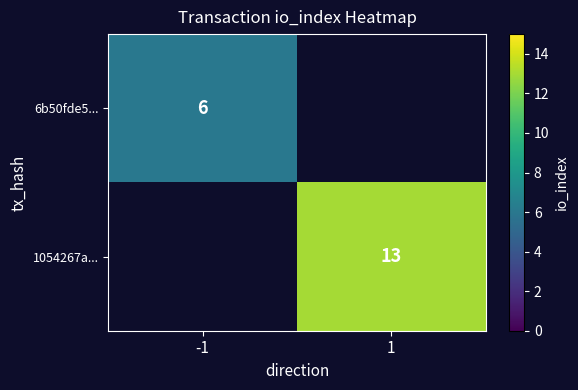

Is the value of 1054267a... at 1 greater than the value of 6b50fde5... at -1?

Yes